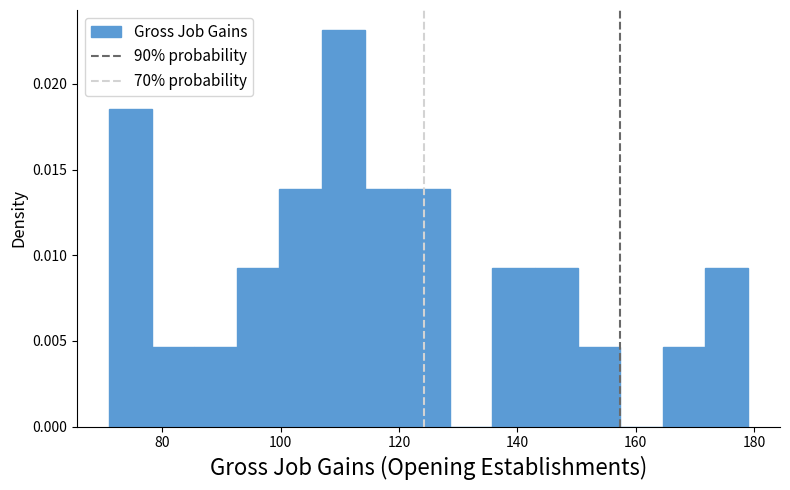

Read against the x-axis, roughly where is the centre of the tallest bar?

110